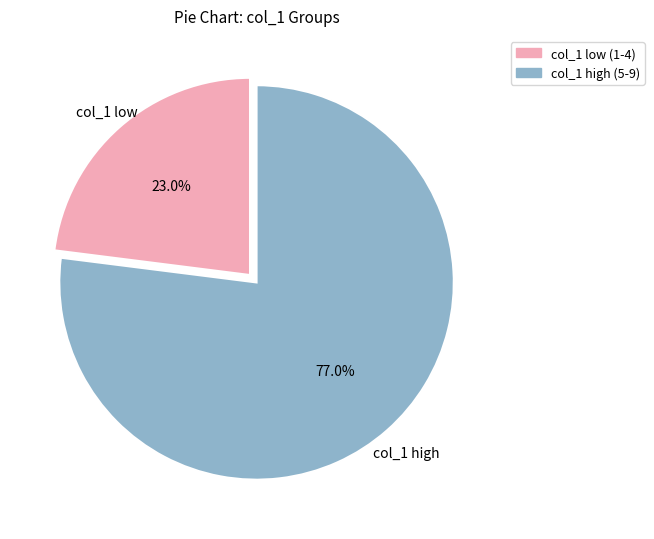

How many slices are in this pie chart?

2